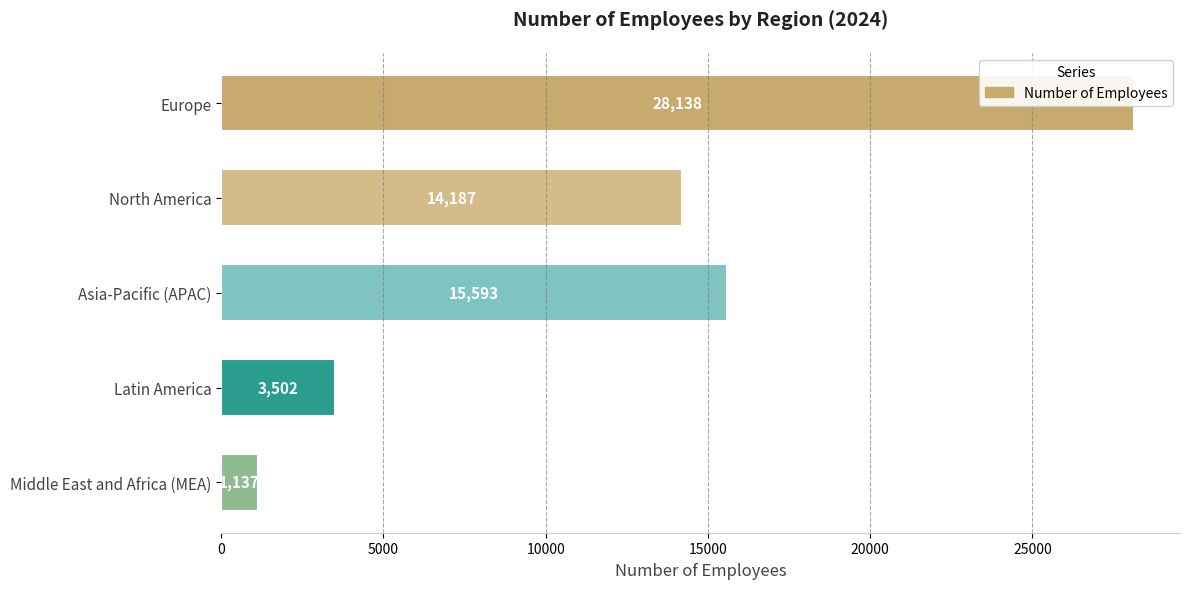

At which category does the chart reach its peak across all series?

Europe